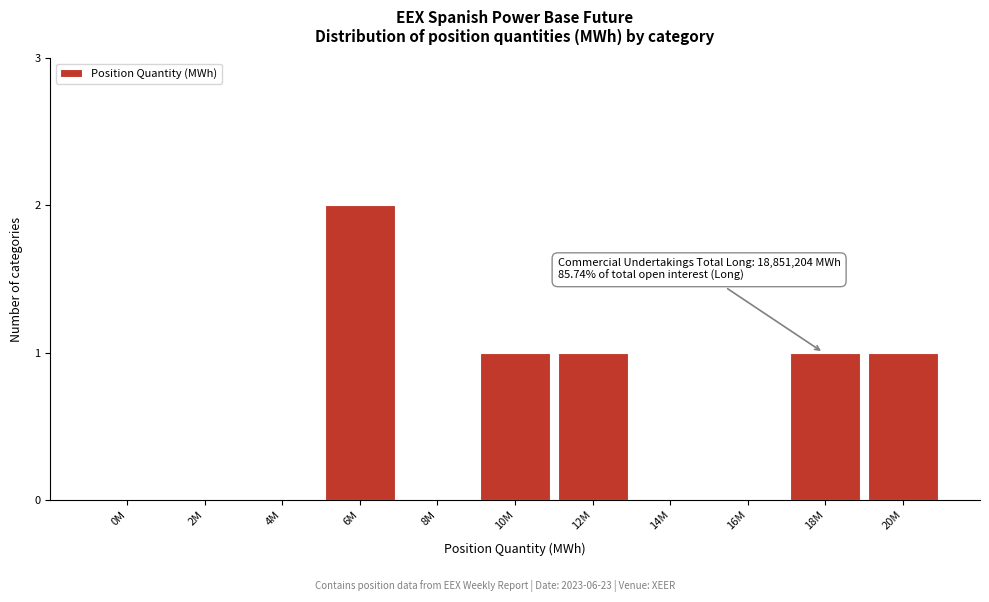

Reading left to right, what are all the values shown in this chart?

0M=0	2M=0	4M=0	6M=2	8M=0	10M=1	12M=1	14M=0	16M=0	18M=1	20M=1